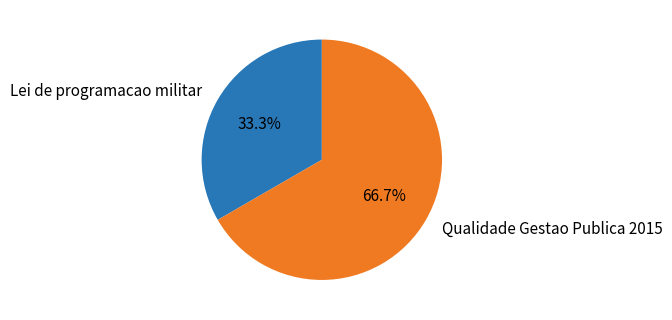

Rank the categories by value from lowest to highest.

Lei de programacao militar, Qualidade Gestao Publica 2015